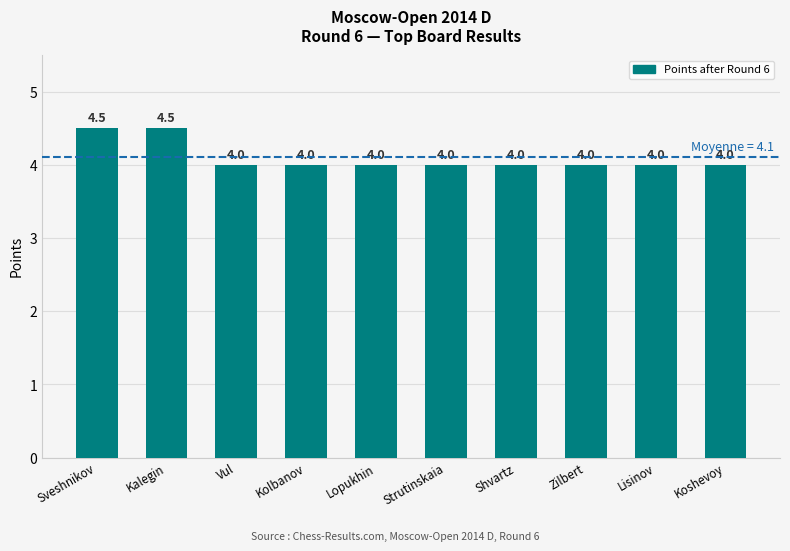

Reading right to left, transcribe all the data shown in this chart.

4.0	4.0	4.0	4.0	4.0	4.0	4.0	4.0	4.5	4.5